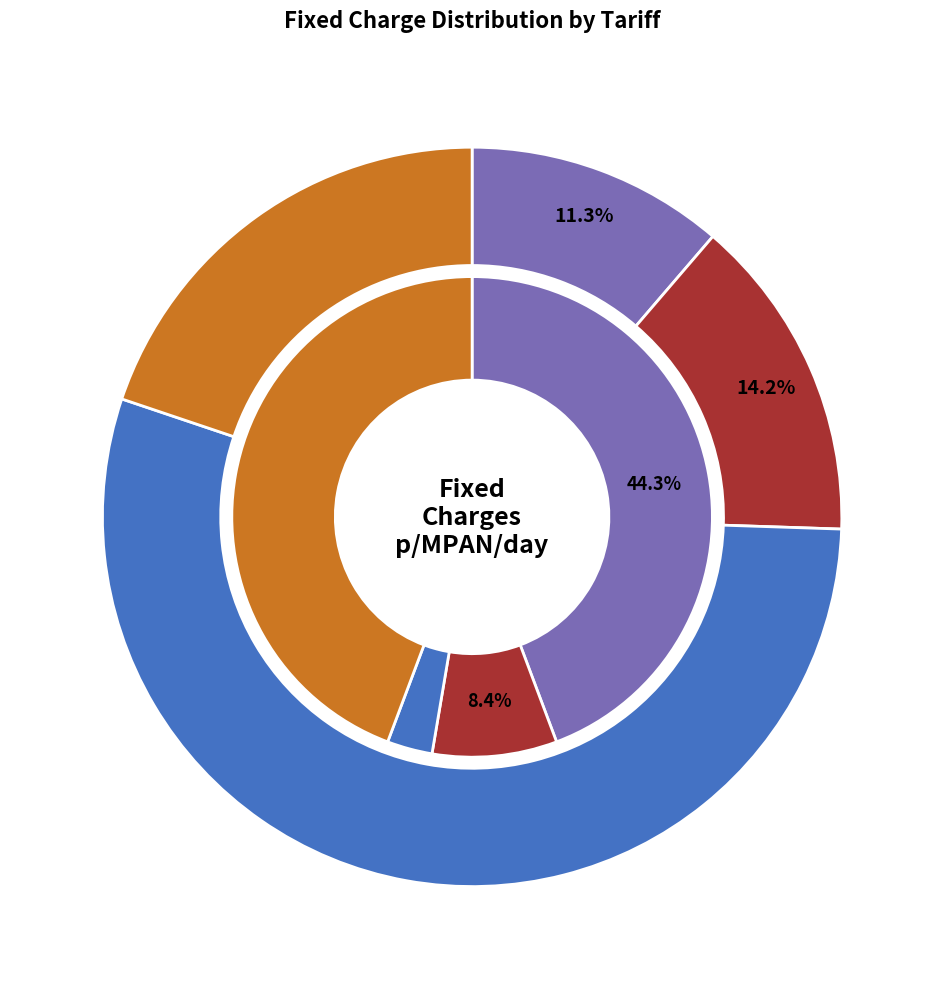

How many slices are in this pie chart?

8